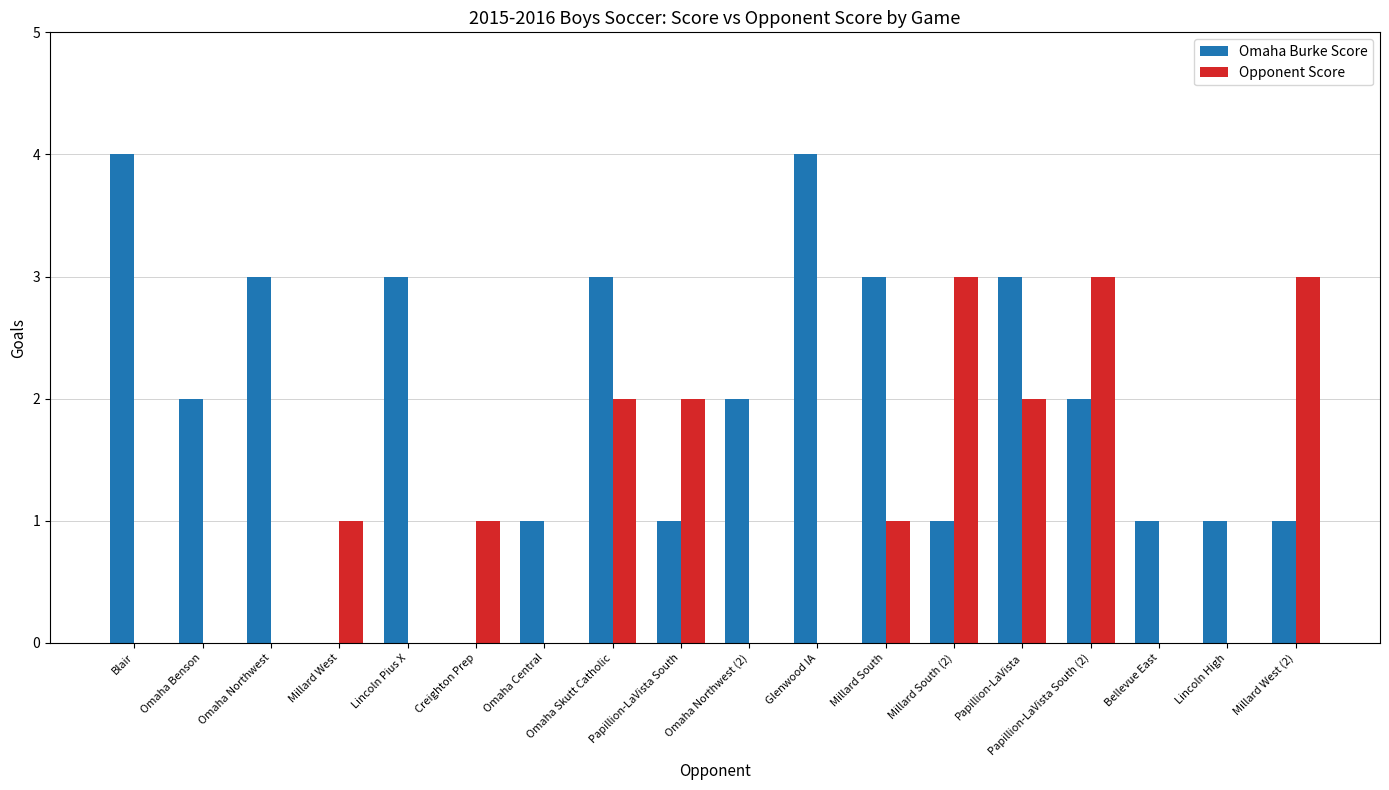

How many categories are shown in the chart?

18